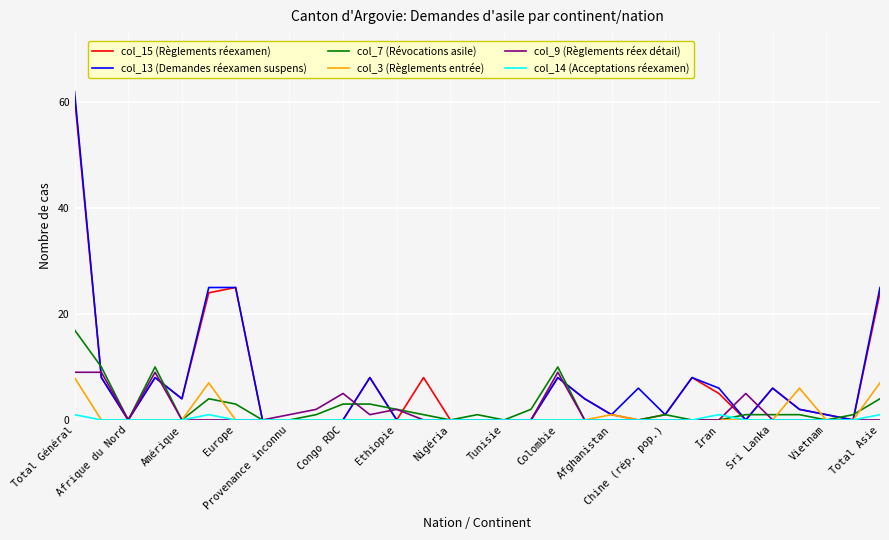

How many distinct data groups are displayed?

6